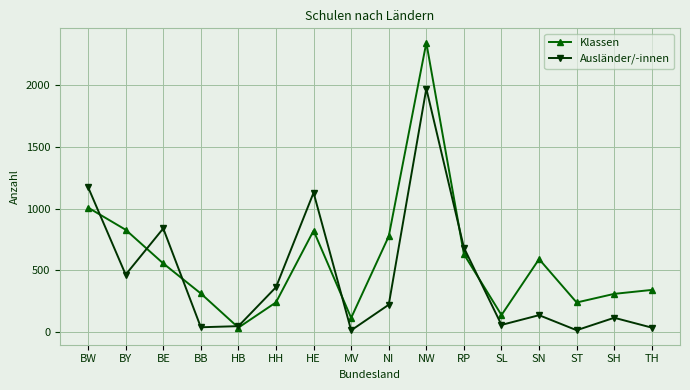

What position from the left is HE?

7